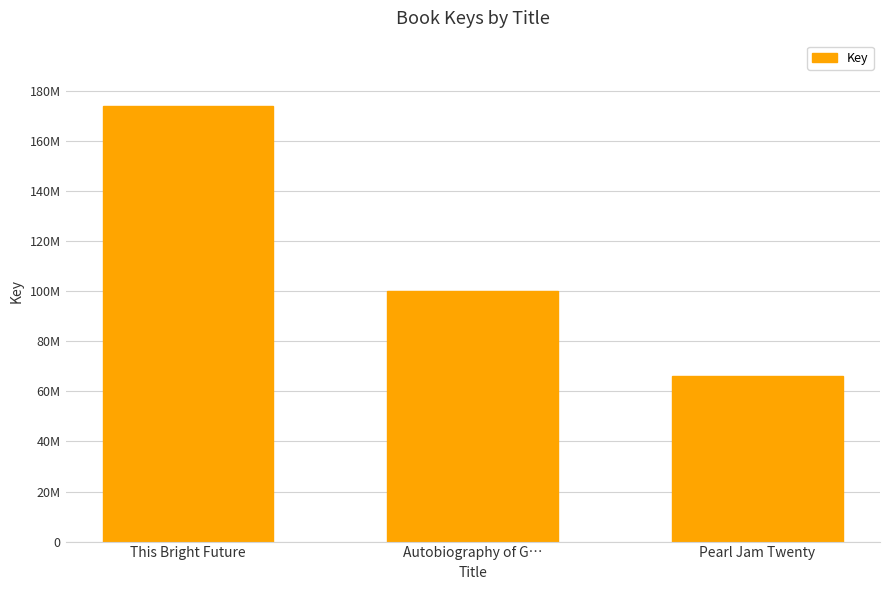

Does the chart contain any negative values?

No